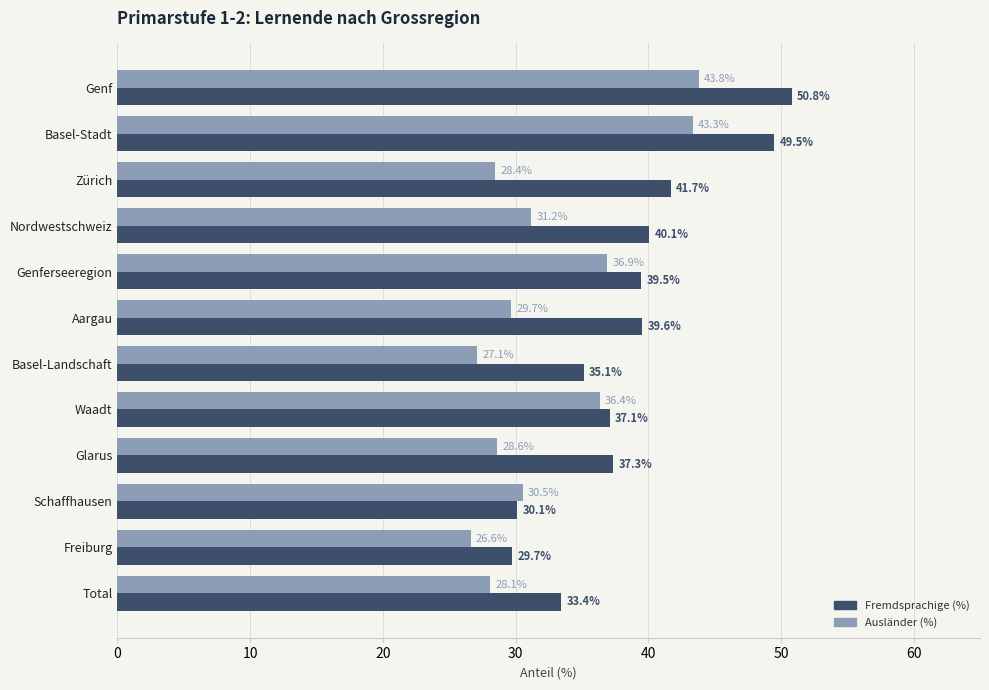

What is the average value of the Ausländer (%) series?

32.6